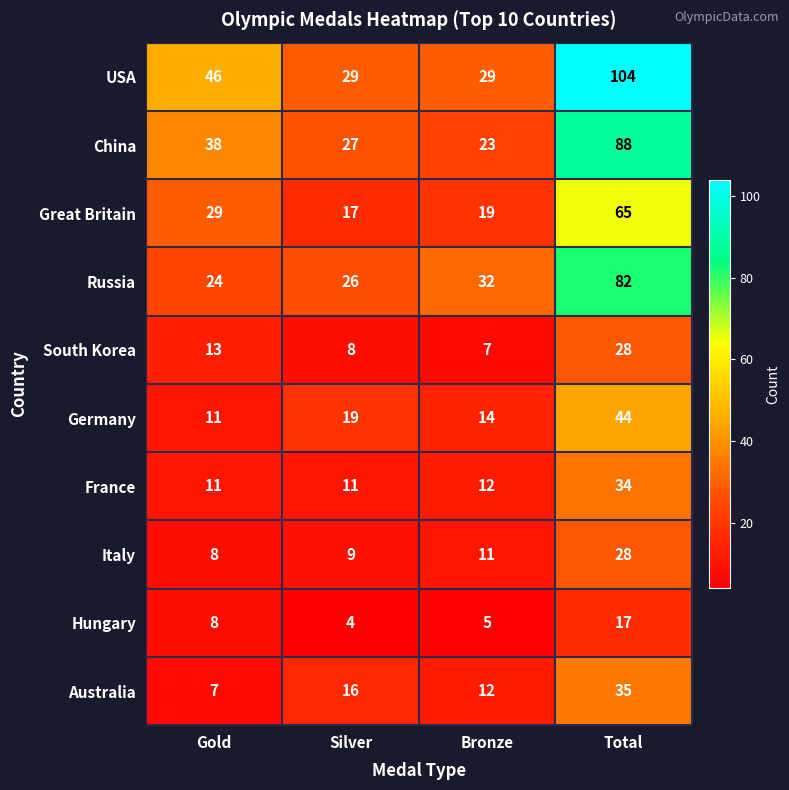

What is the spread (max minus min) of values at Total?

87